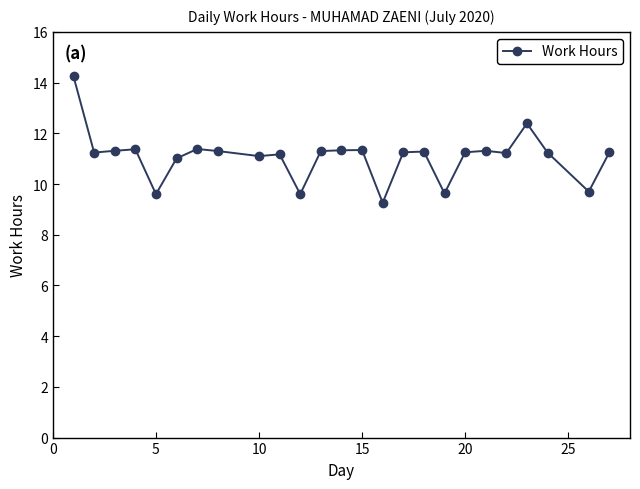

What is the value of the 10th point from the left?

11.2